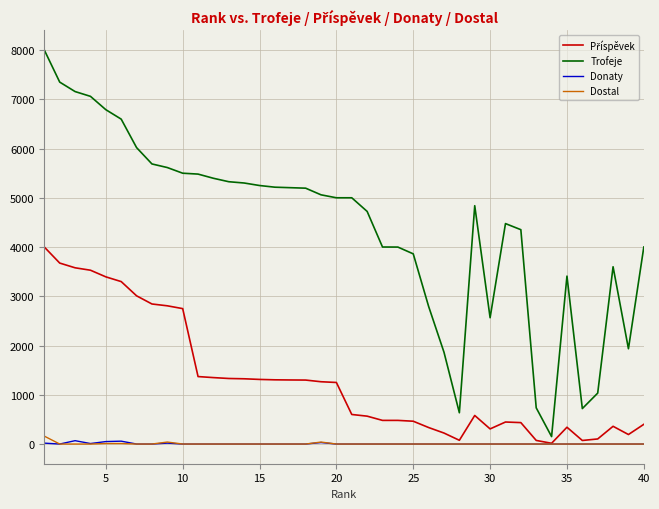

Which series has the largest total across all categories?

Trofeje